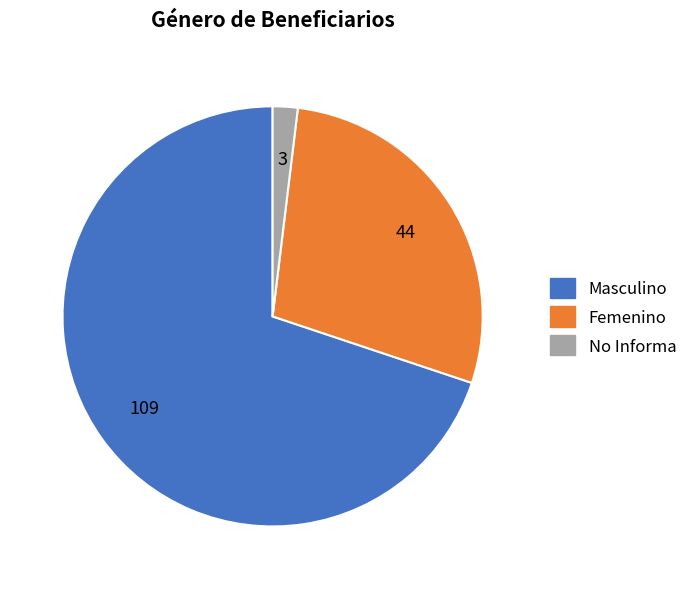

Which category has the biggest portion of the pie?

Masculino